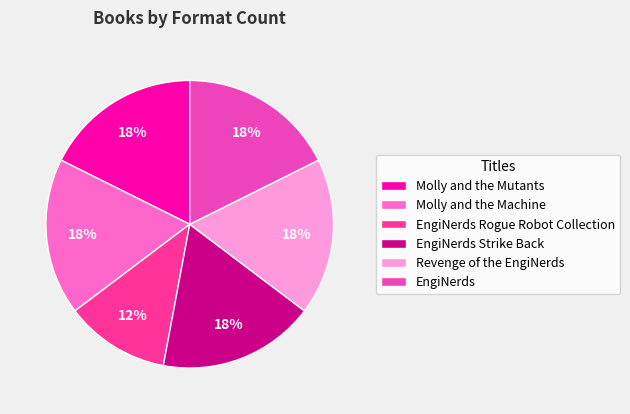

What percentage is the Revenge of the EngiNerds slice, to the nearest percent?

18%